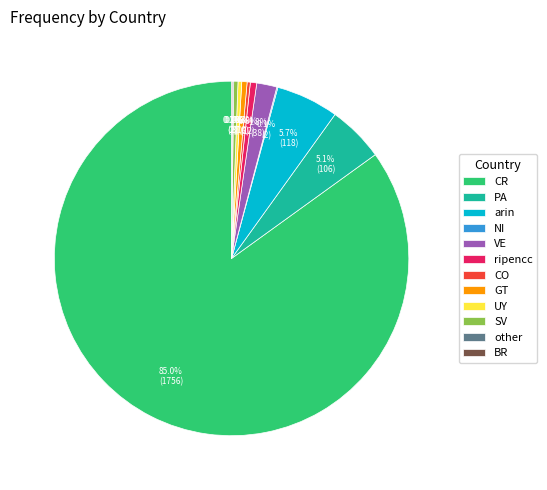

Is it true that ripencc is 12% of the pie?

False